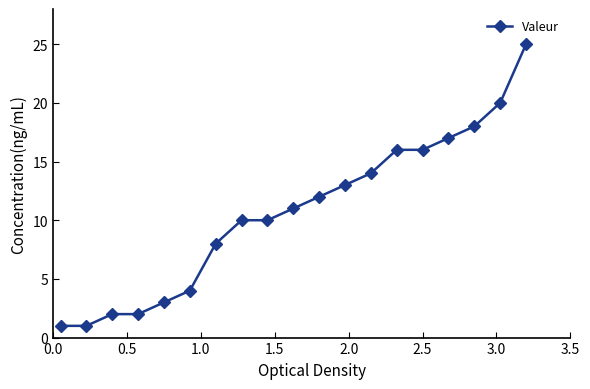

What is the difference between the maximum and second lowest values?

24